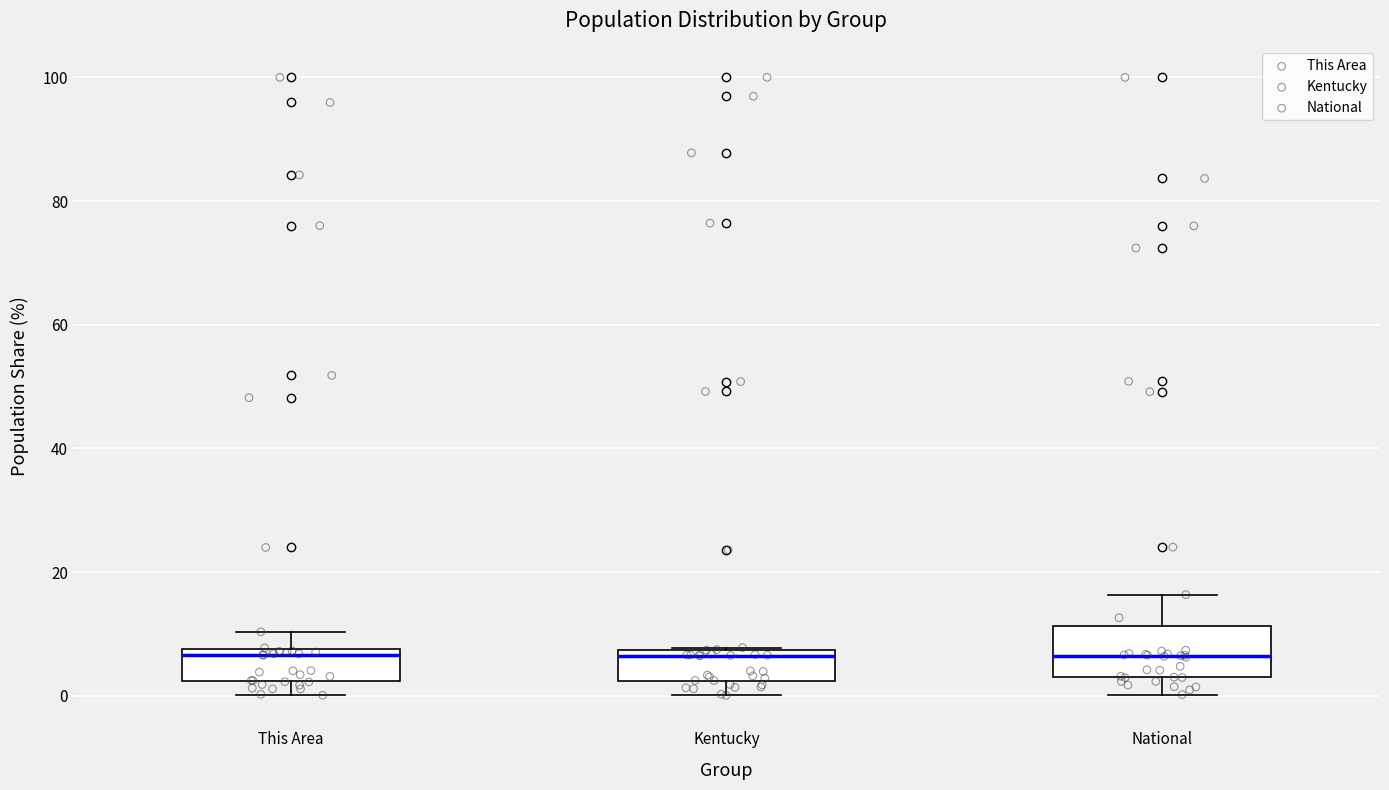

Reading left to right, transcribe this box plot: for each box, give where its median line is, the range the box spans, and where its two whiskers end, as read against the y-axis. The values are not printed on the chart, so give them approximately, as read against the axis.

This Area: median 6, box 2 to 8, whiskers 0 to 10
Kentucky: median 6, box 2 to 8, whiskers 0 to 8
National: median 6, box 2 to 12, whiskers 0 to 16